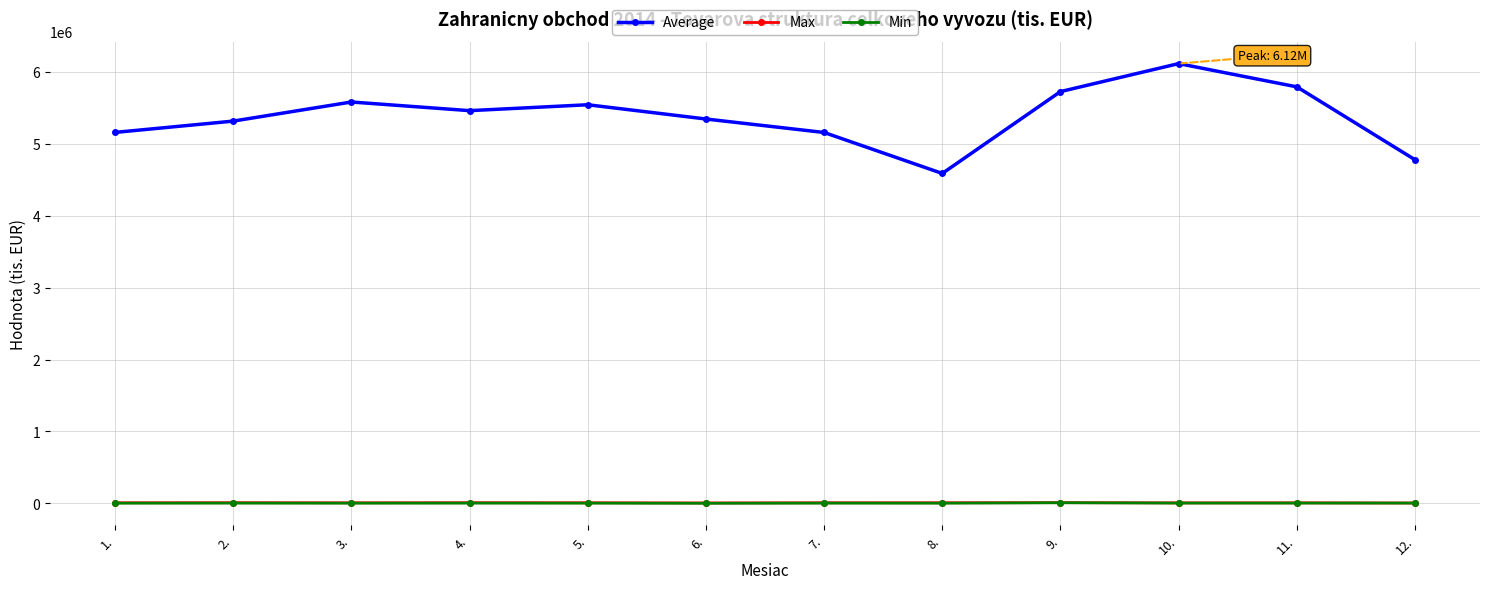

What is the difference between the Max values at 1. and 10.?

1604.3